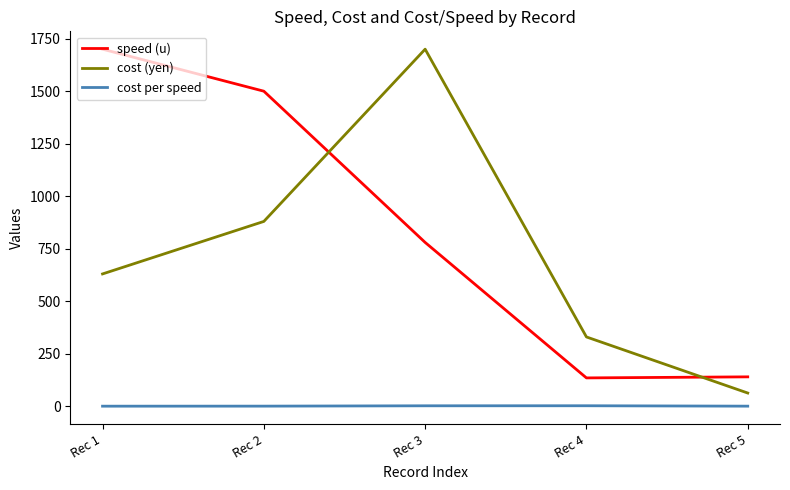

List the series in order of their overall mean, lowest first.

cost per speed, cost (yen), speed (u)